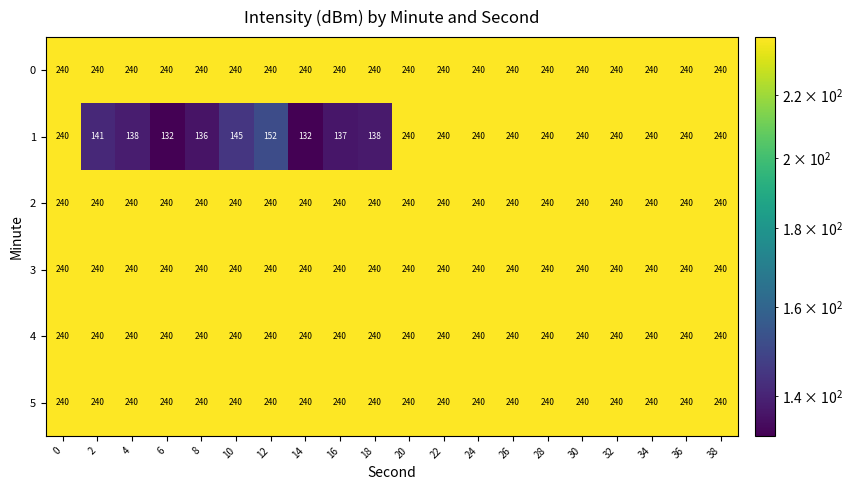

What is the spread (max minus min) of values at 2?

99